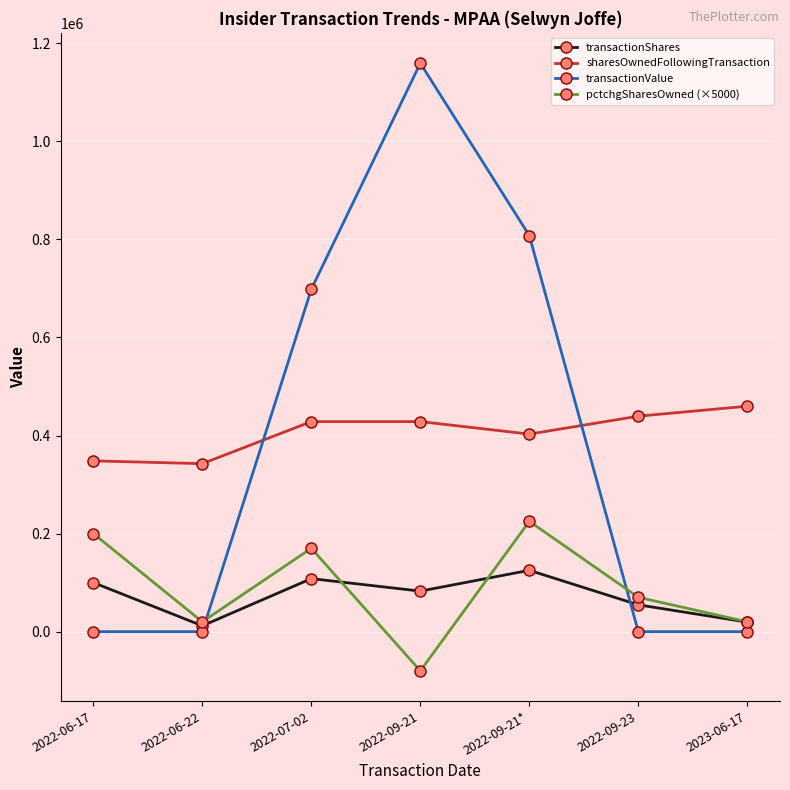

What is the difference between the second highest and second lowest values in the transactionValue series?

807913